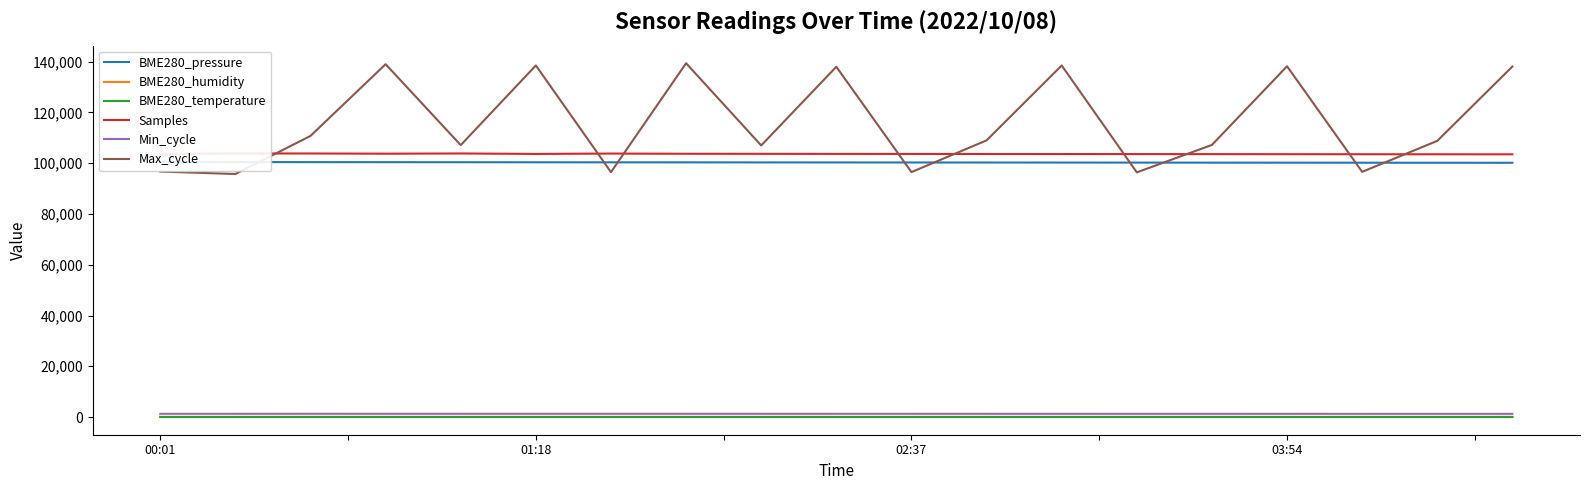

True or false: Max_cycle and Min_cycle cross at least once.

False